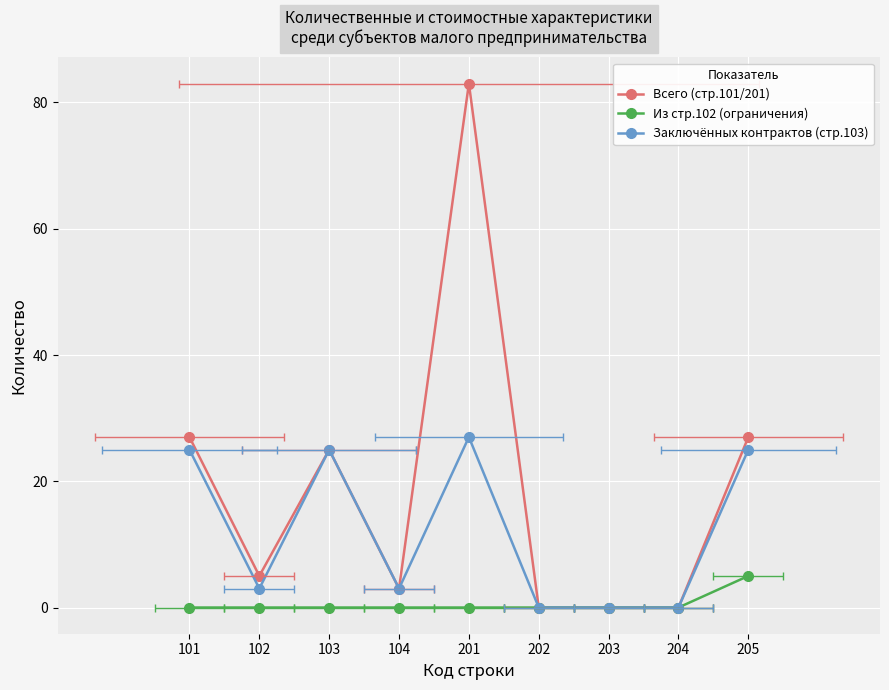

True or false: Из стр.102 (ограничения) has a value of 5 at 205.

True